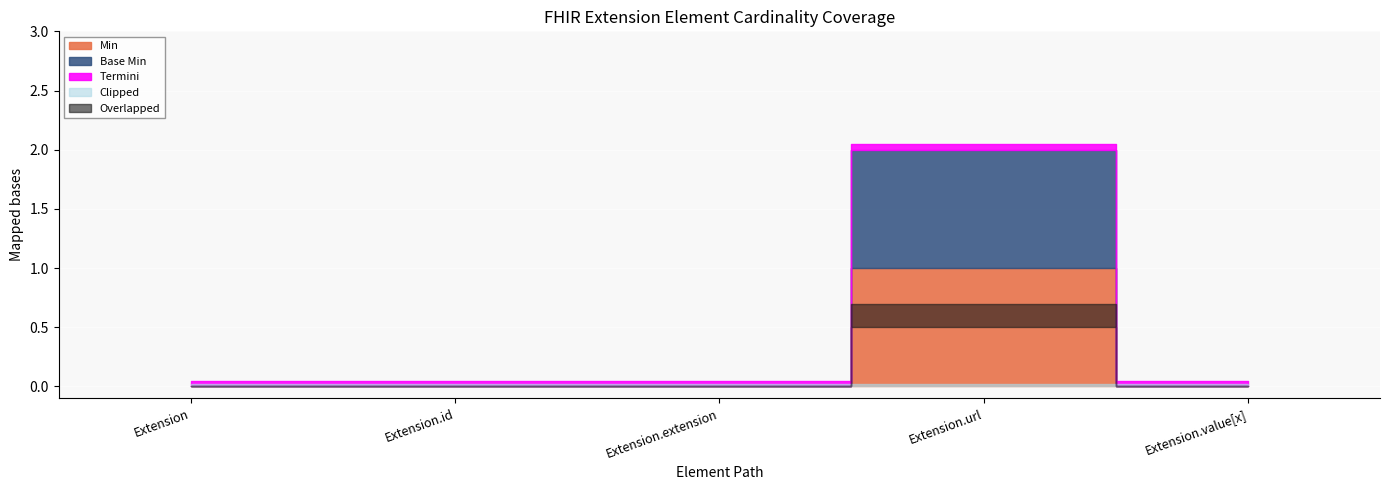

The value of Base Min at Extension.id is 0. True or false?

False